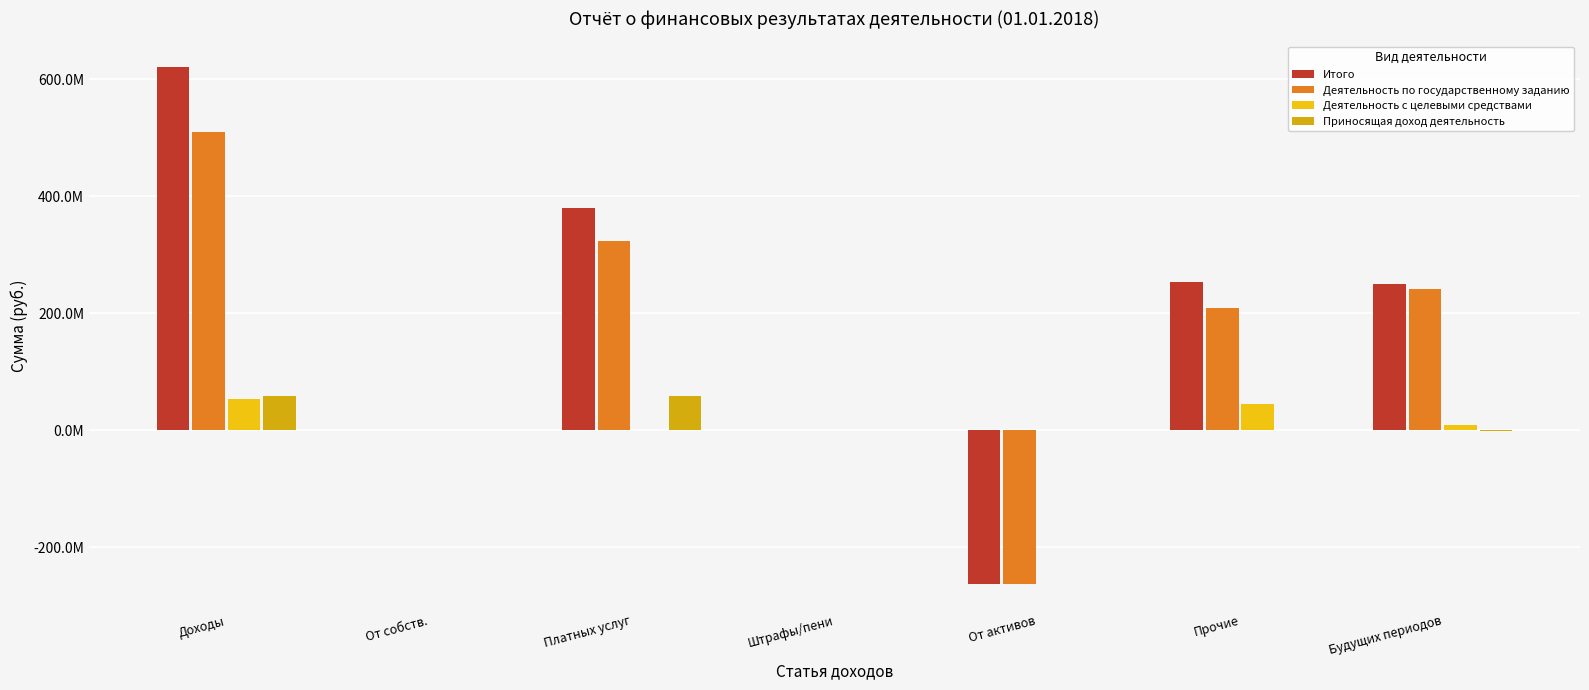

Which series has the largest total across all categories?

Итого